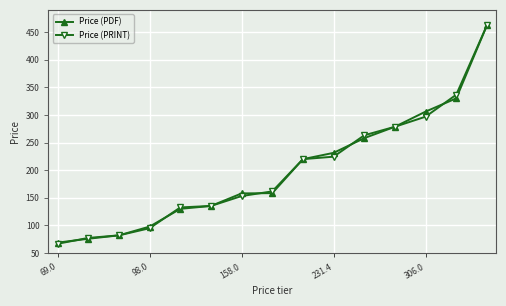

What is the minimum value for Price (PDF)?

69.0